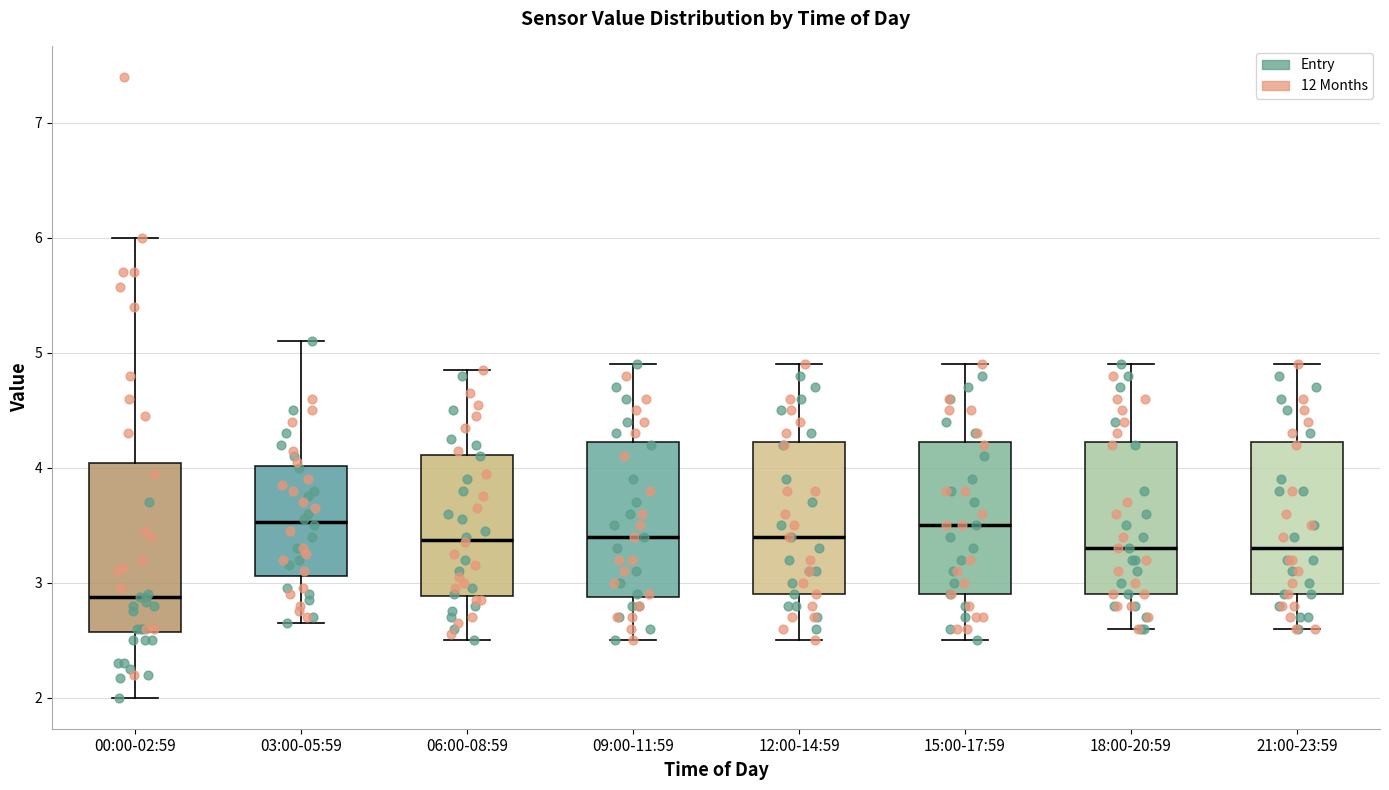

Reading left to right, read every box against the y-axis: the position of its median line, the range the box covers, and the ends of its whiskers. The values are not printed on the chart, so give them approximately, as read against the axis.

00:00-02:59: median 2.9, box 2.6 to 4.0, whiskers 2.0 to 6.0
03:00-05:59: median 3.5, box 3.1 to 4.0, whiskers 2.7 to 5.1
06:00-08:59: median 3.4, box 2.9 to 4.1, whiskers 2.5 to 4.9
09:00-11:59: median 3.4, box 2.9 to 4.2, whiskers 2.5 to 4.9
12:00-14:59: median 3.4, box 2.9 to 4.2, whiskers 2.5 to 4.9
15:00-17:59: median 3.5, box 2.9 to 4.2, whiskers 2.5 to 4.9
18:00-20:59: median 3.3, box 2.9 to 4.2, whiskers 2.6 to 4.9
21:00-23:59: median 3.3, box 2.9 to 4.2, whiskers 2.6 to 4.9